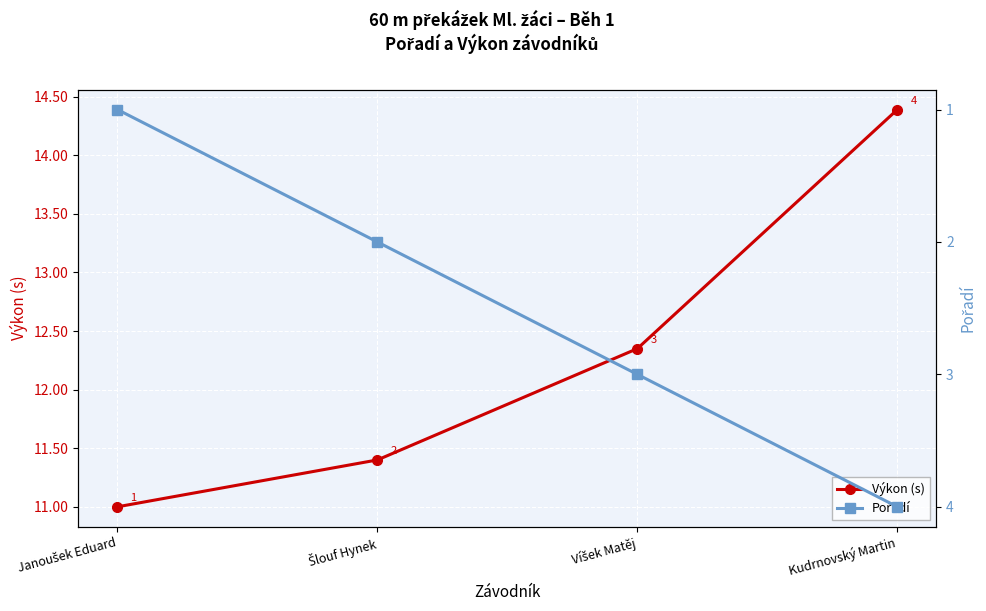

True or false: Pořadí and Výkon (s) intersect in this chart.

False